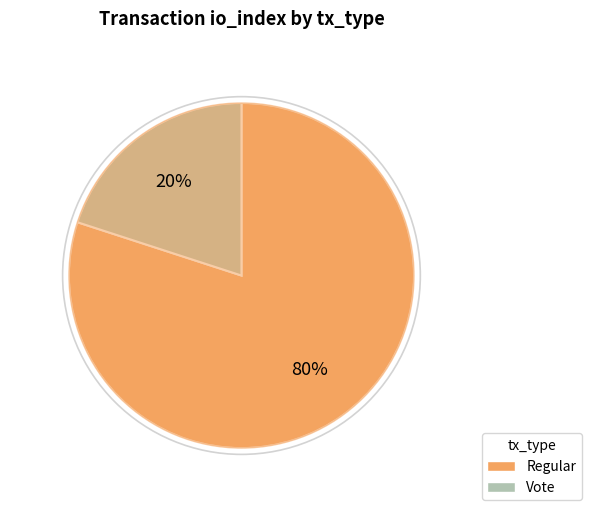

Is it true that Vote is 14% of the pie?

False